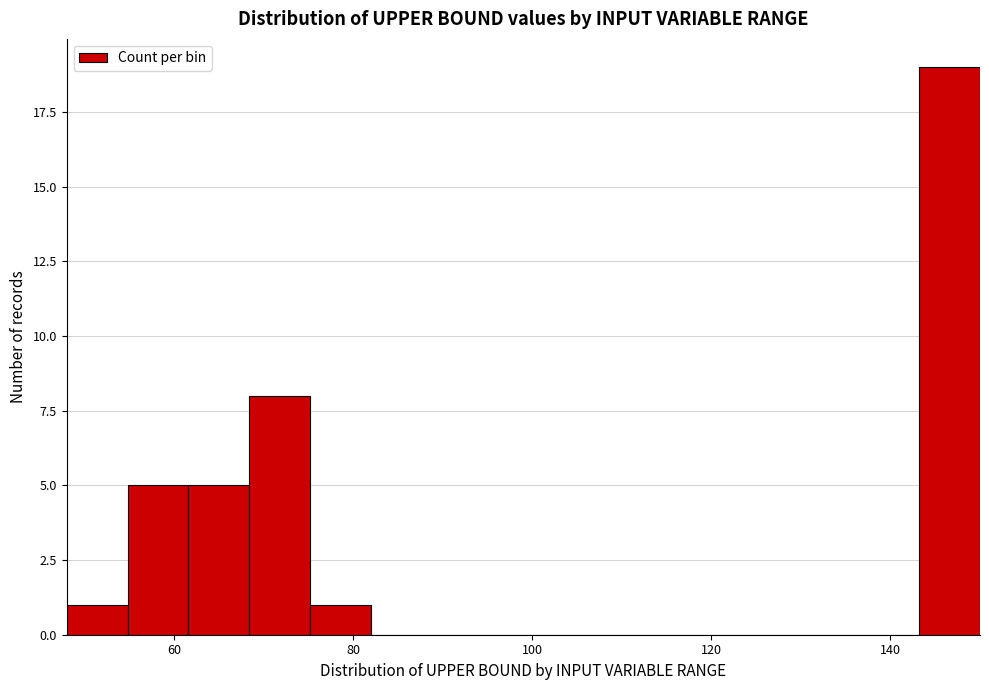

Around what value on the x-axis is the tallest bar? Give the approximate position of its centre, as read against the axis.

146